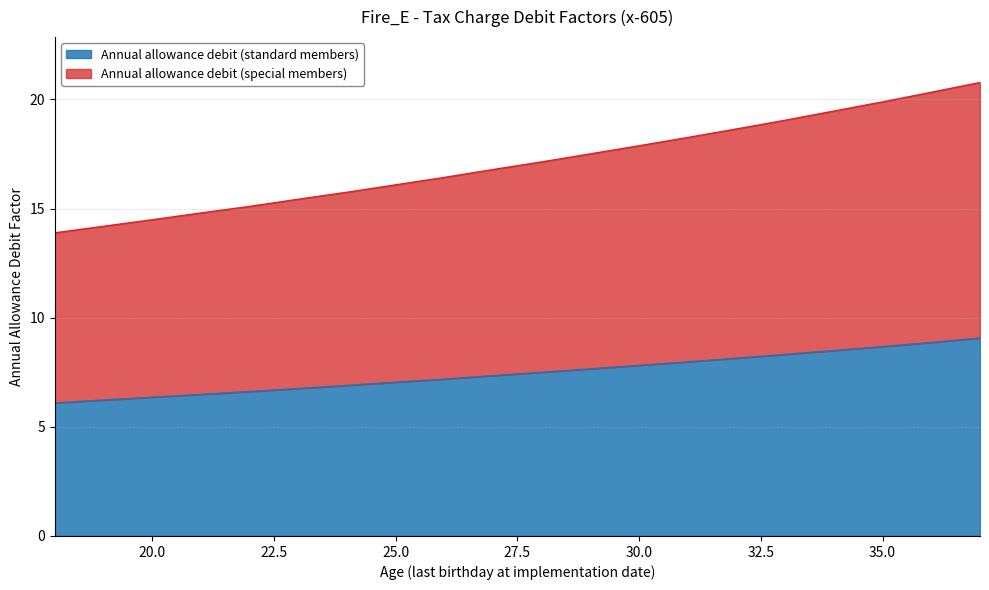

True or false: Annual allowance debit (standard members) and Annual allowance debit (special members) intersect in this chart.

False